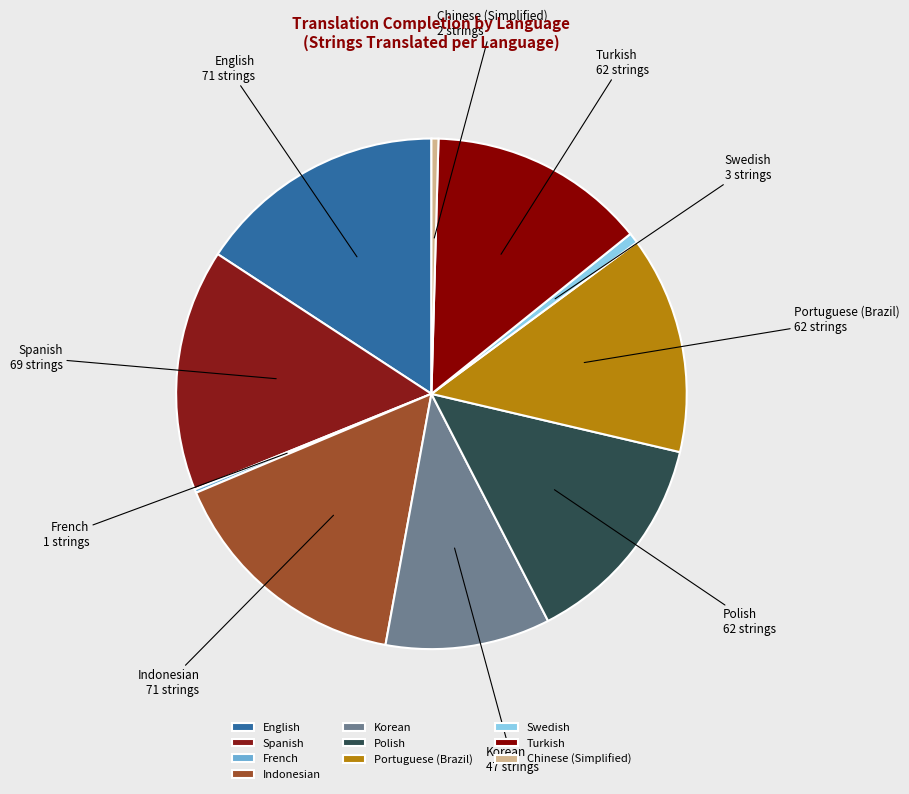

Is the sum of Polish and Portuguese (Brazil) greater than half?

No